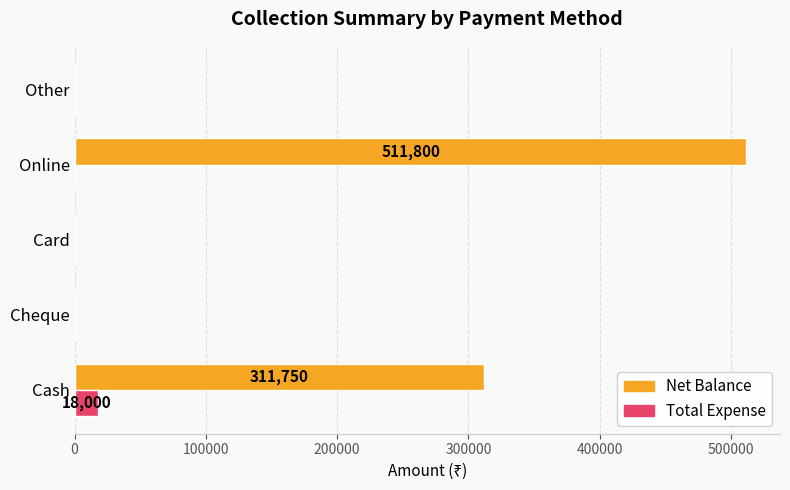

Count the number of data series in this chart.

2